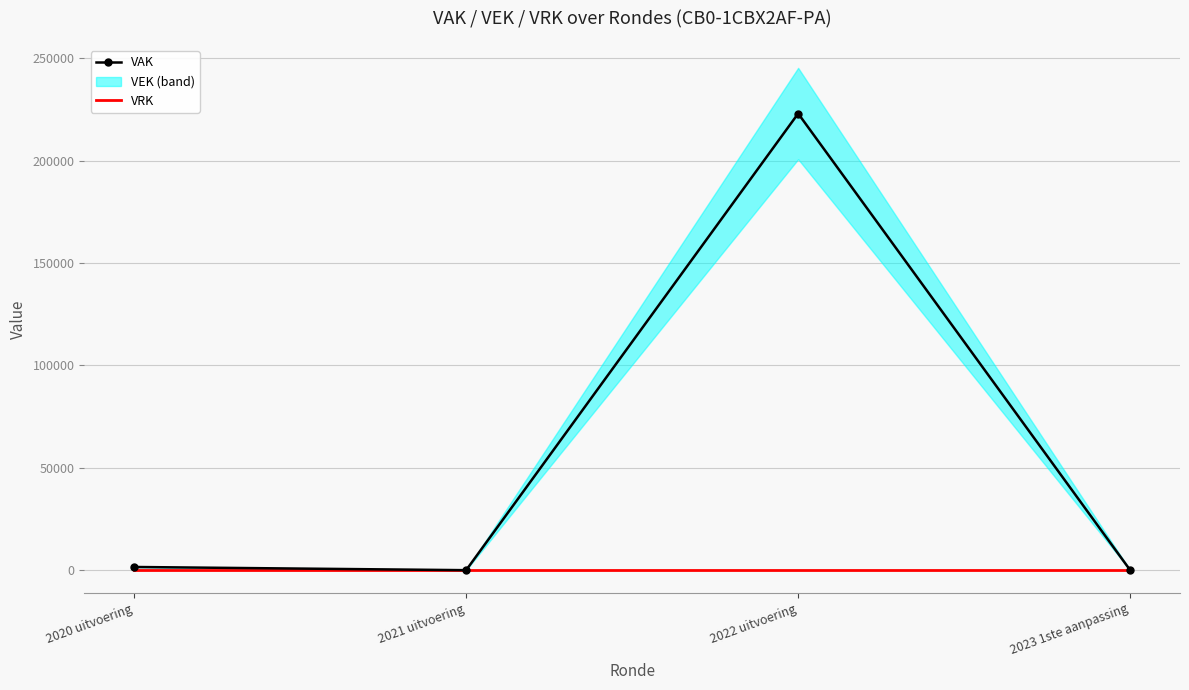

Which has a higher value, 2023 1ste aanpassing or 2022 uitvoering?

2022 uitvoering